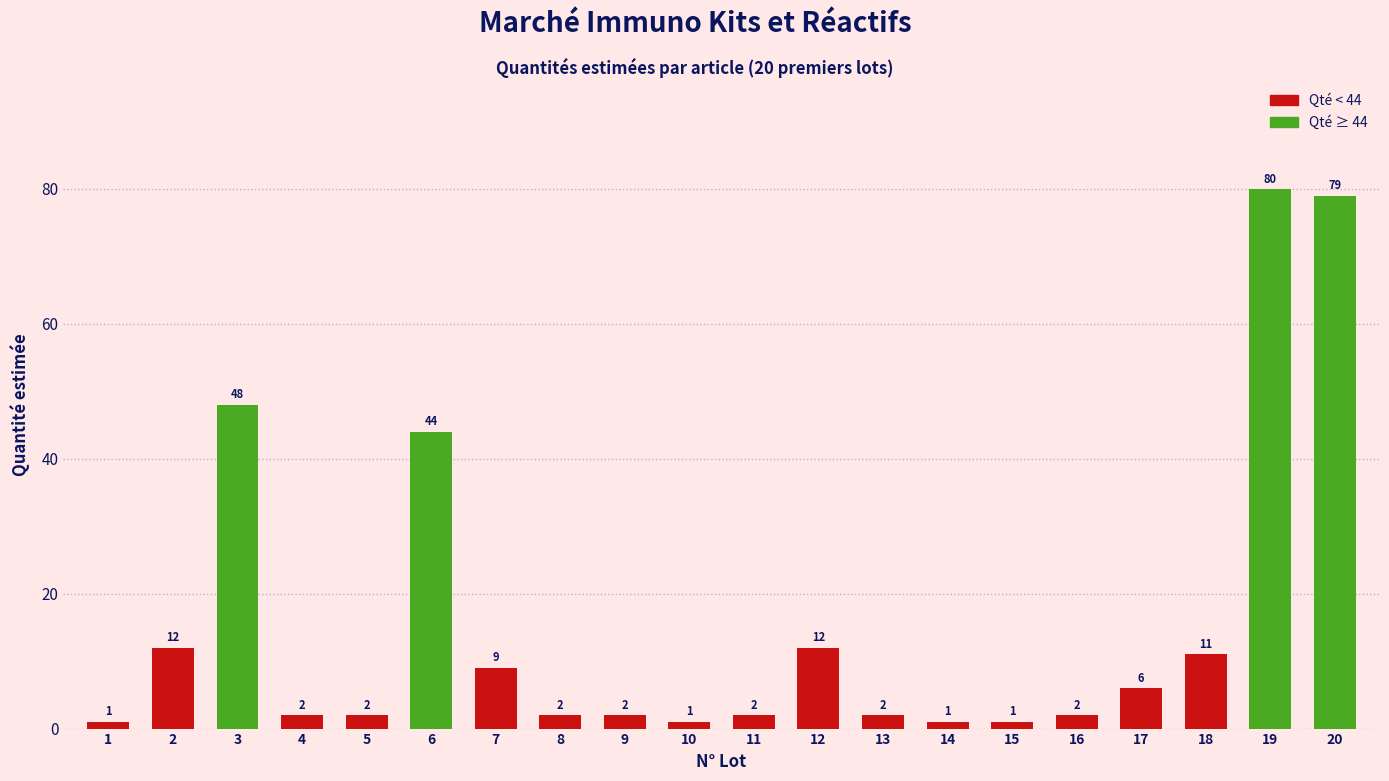

What is the value of the 4th bar from the left?

2